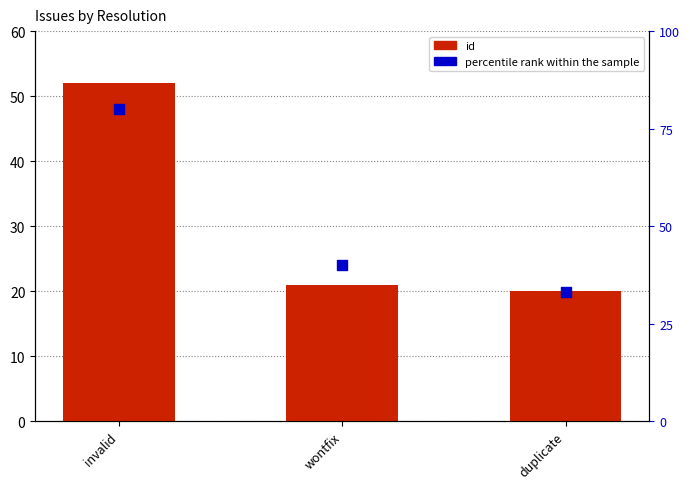

Which series contains the lowest Y value?

id